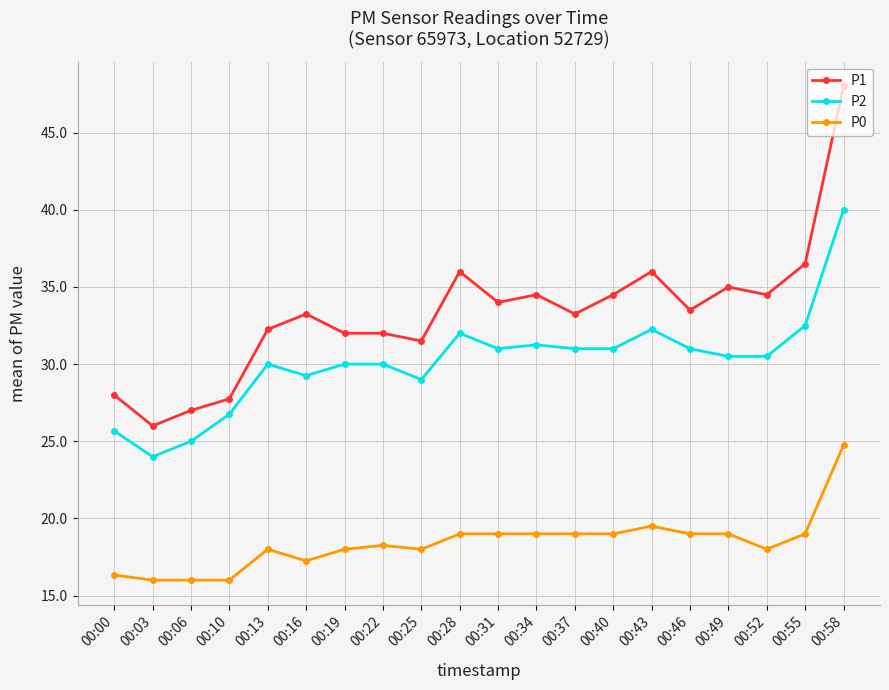

Which series has the widest spread of values?

P1